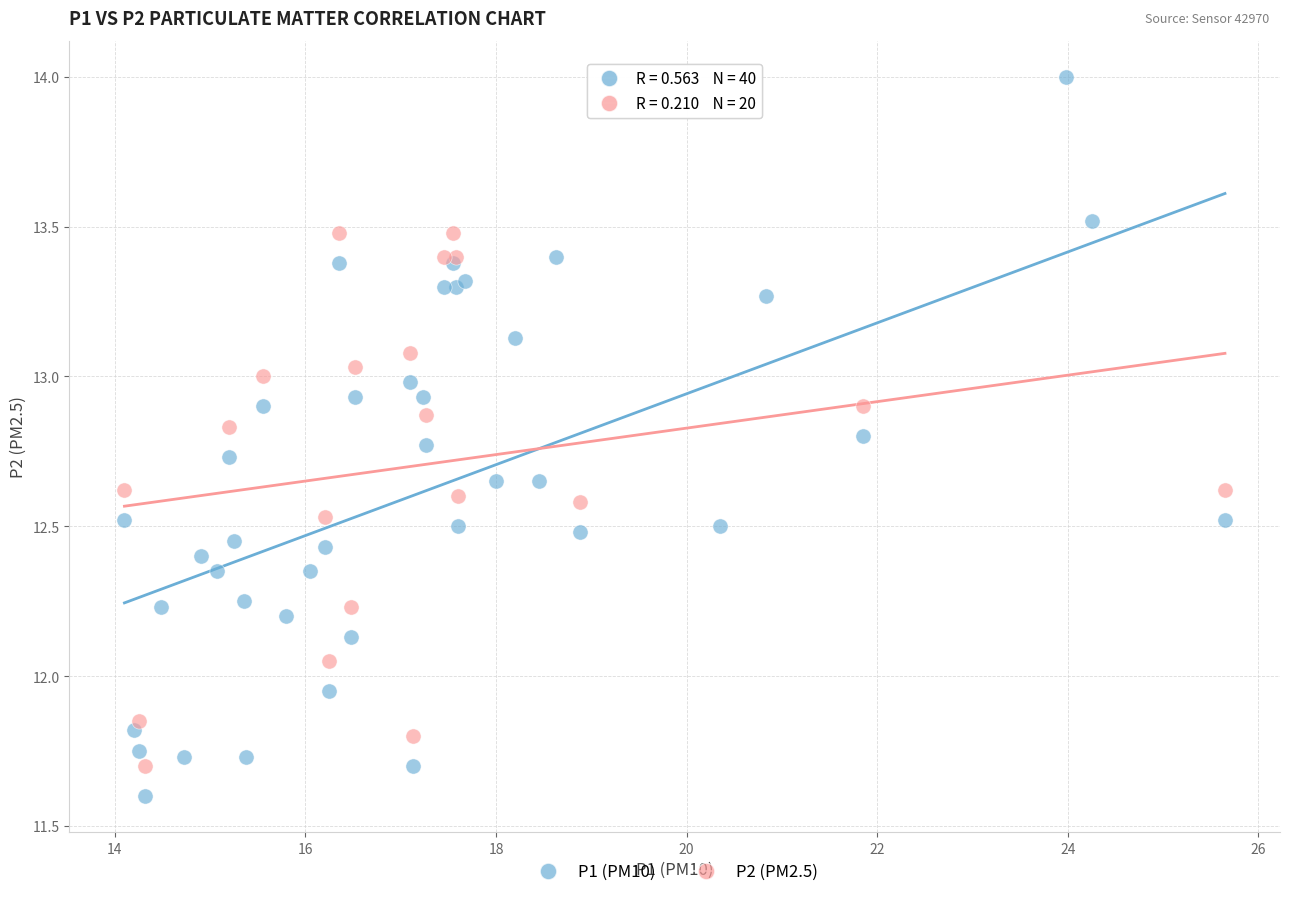

Which series contains the highest Y value?

P1 (PM10)